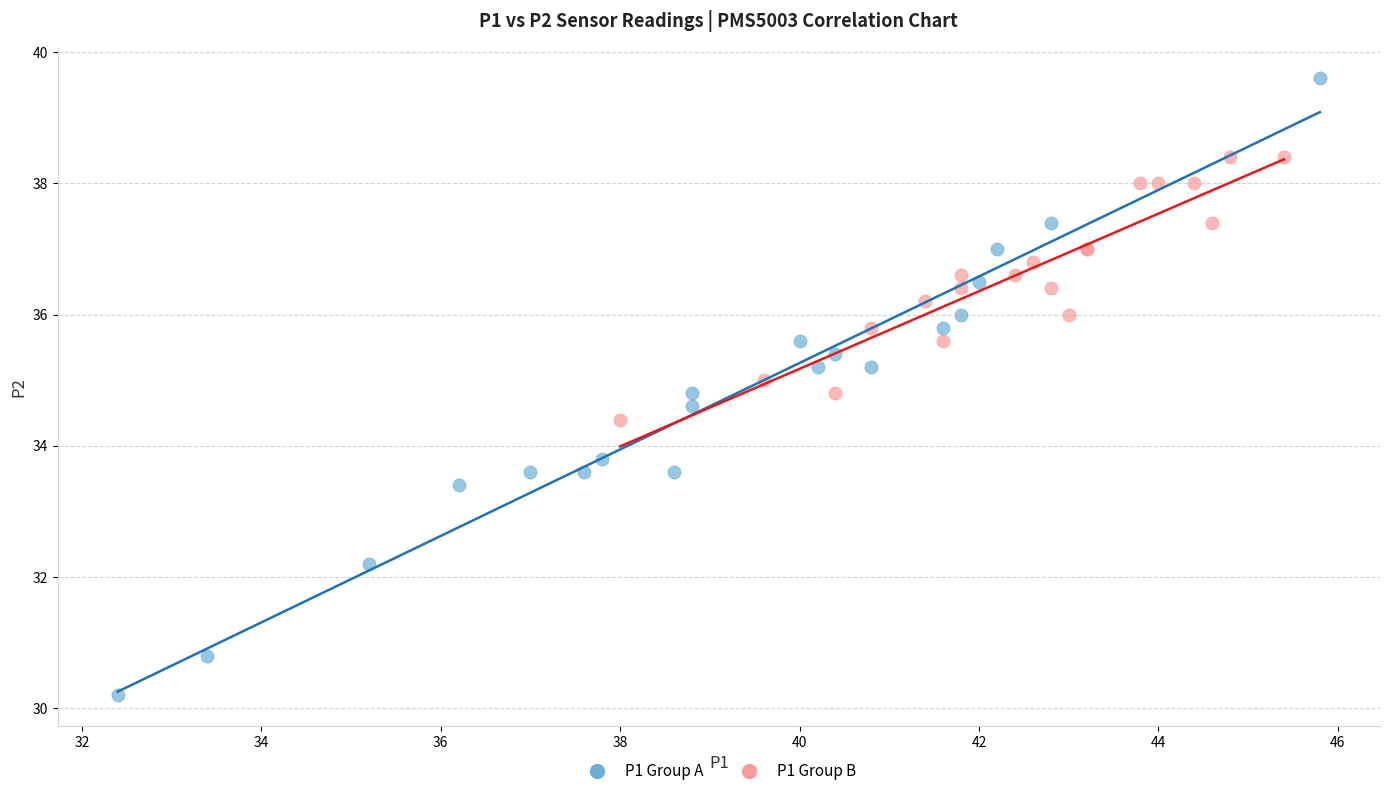

Which series reaches the minimum Y coordinate?

P1 Group A